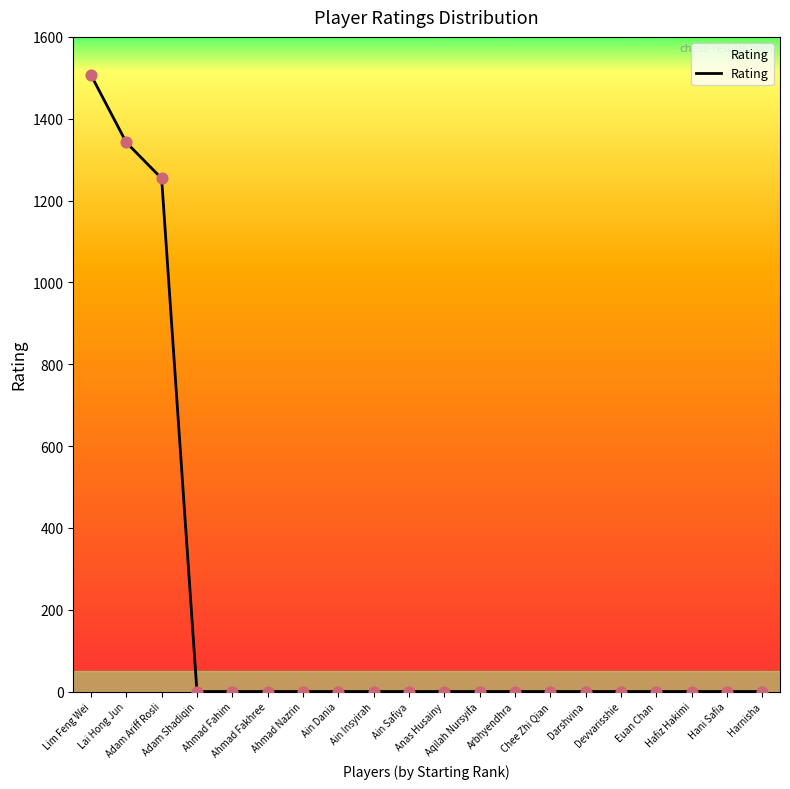

What is the change in value from Adam Ariff Rosli to Arbhyendhra?

-1254